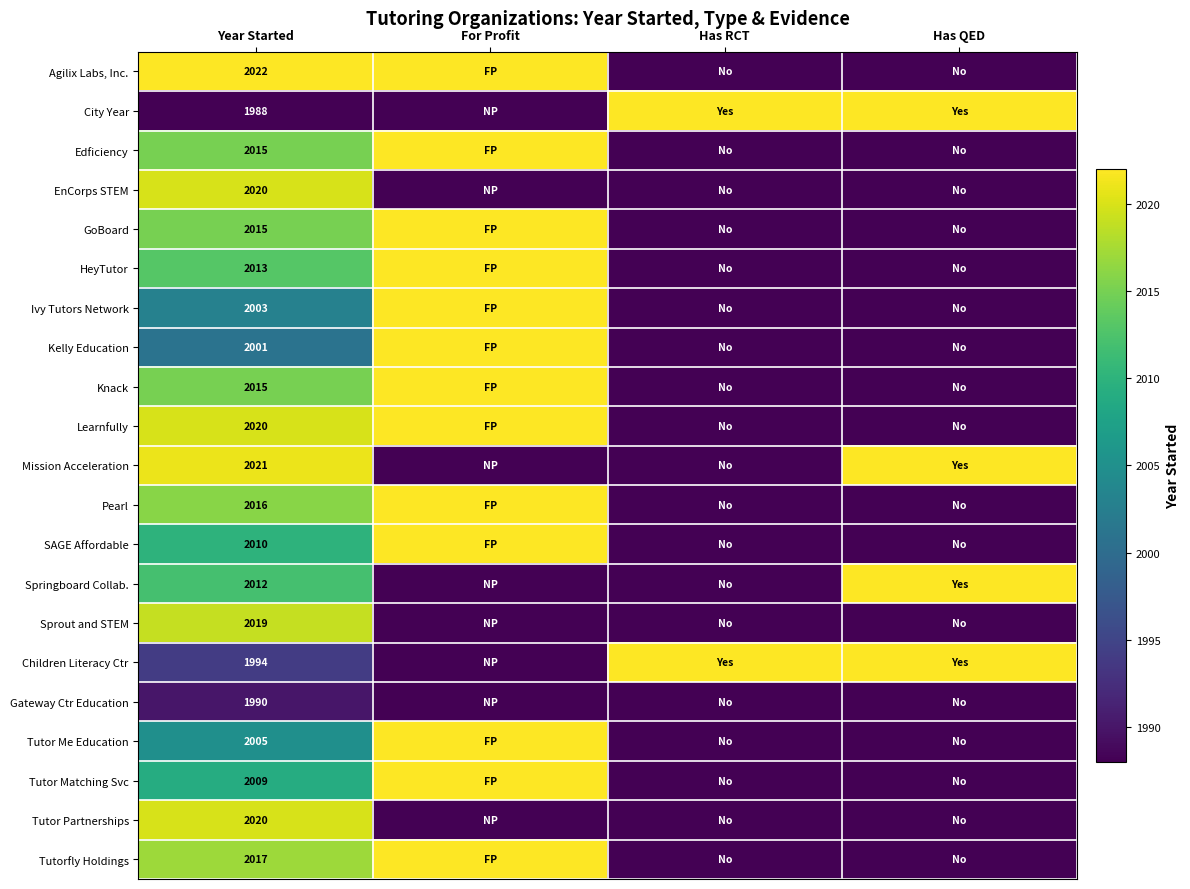

The Tutorfly Holdings series shows 1.3 at Year Started. True or false?

False